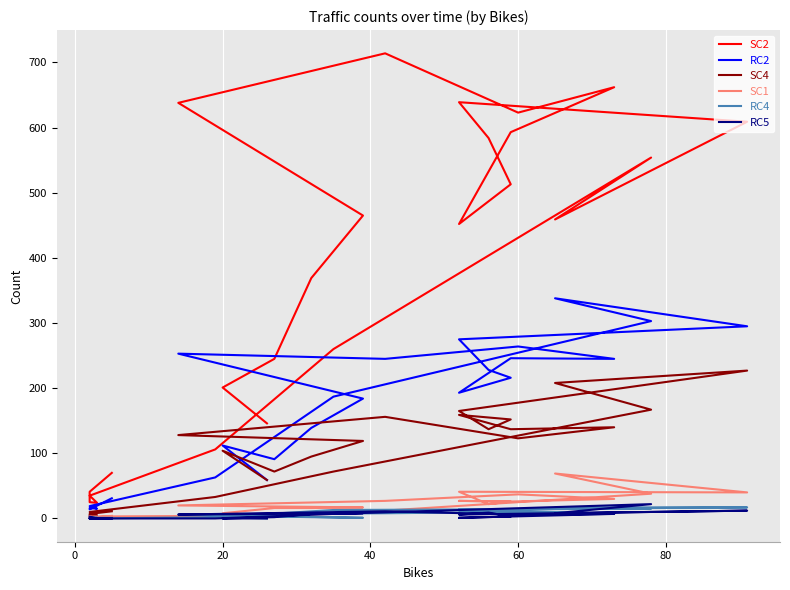

Is the value of SC4 at 20 greater than the value of RC4 at 20?

Yes